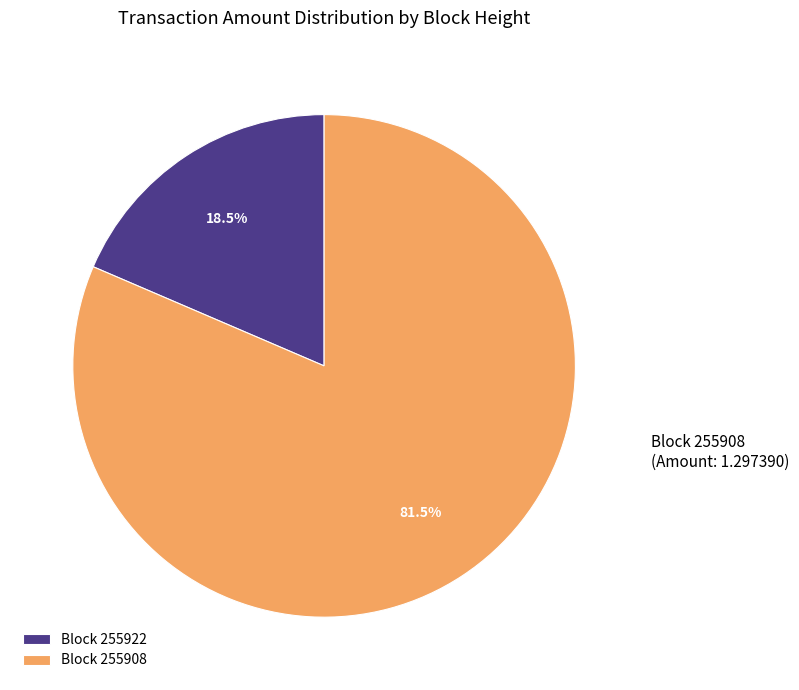

What percentage is NOT represented by Block 255908?

18.5%